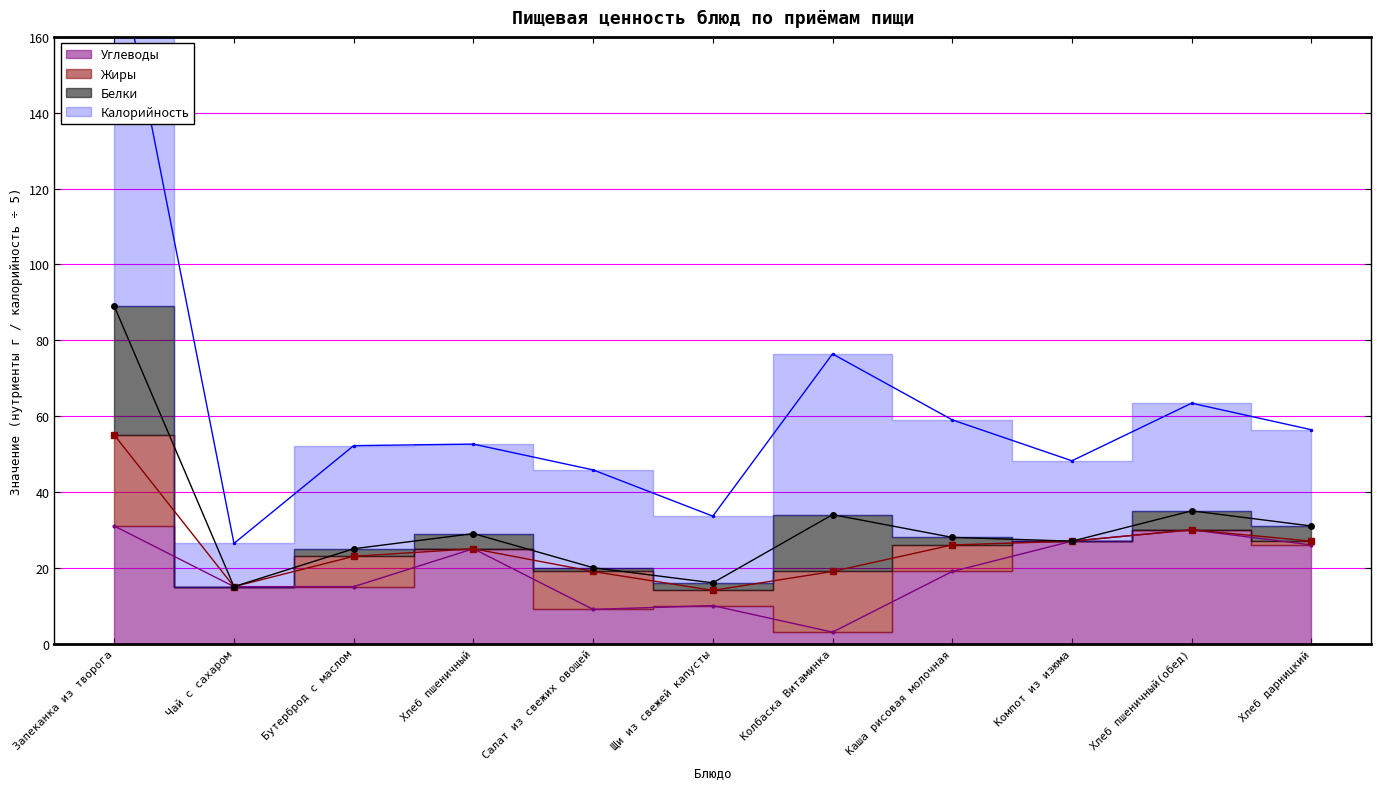

Does the chart have visible grid lines?

Yes